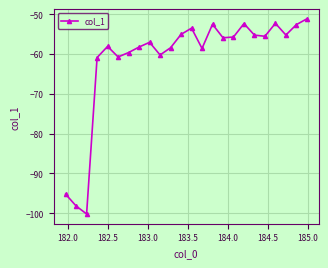

Is this an area chart (filled region under the line)?

No